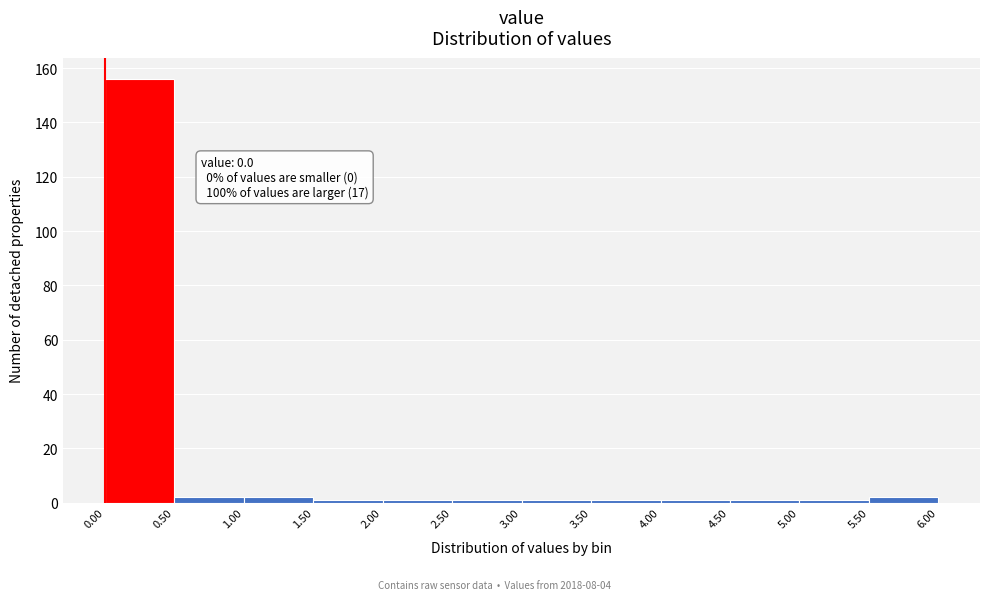

Over which range of the x-axis is the bar tallest?

0.00 to 0.50